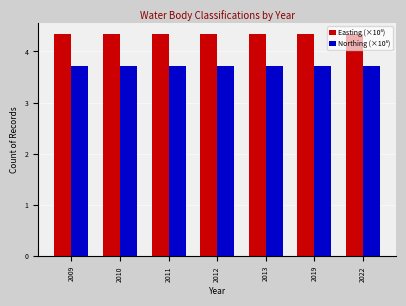

Are the bars grouped side by side (vs. stacked)?

Yes